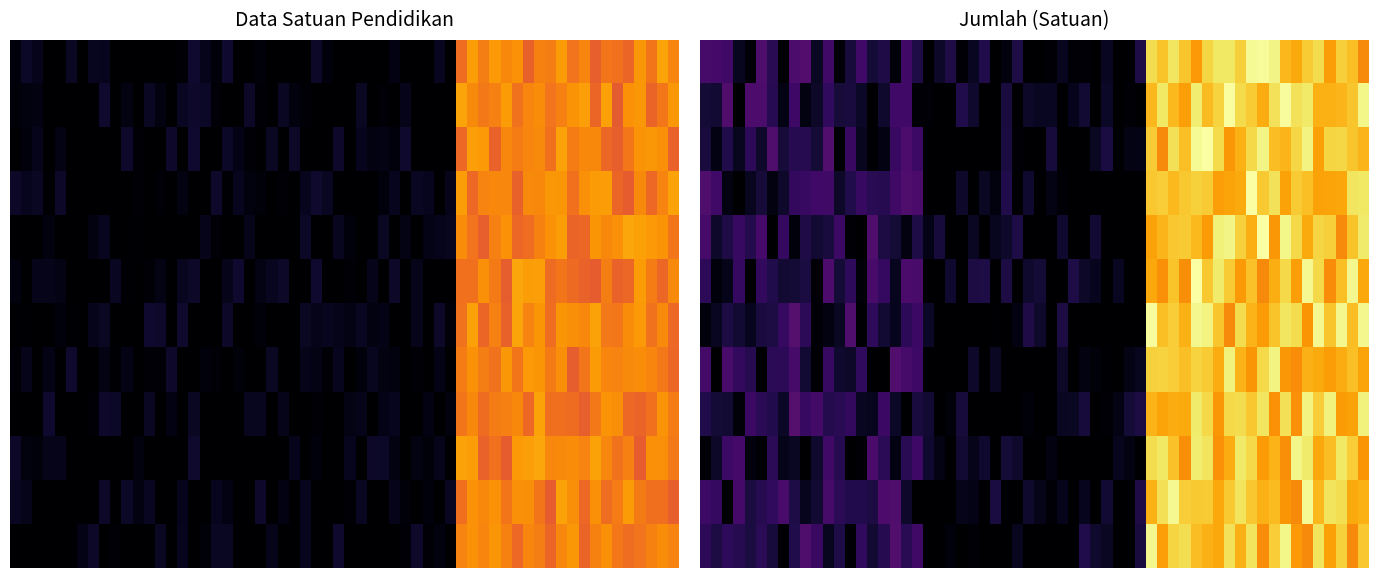

Is it true that the value at 2021 is 0?

True